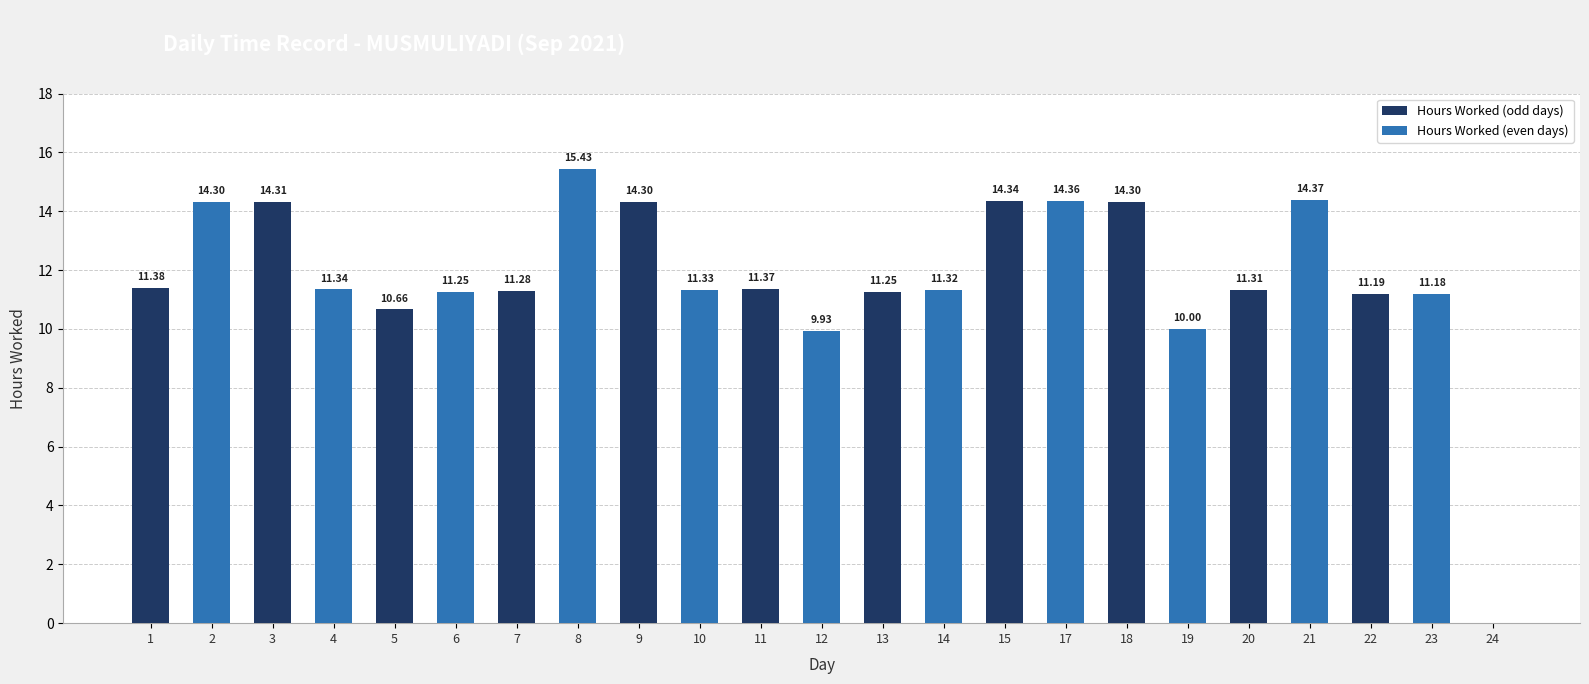

How many distinct data groups are displayed?

1